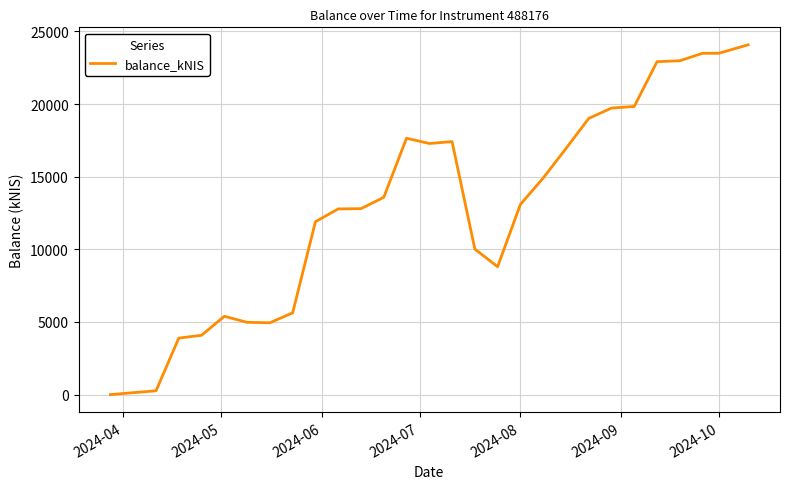

What is the greatest value displayed?

24079.0